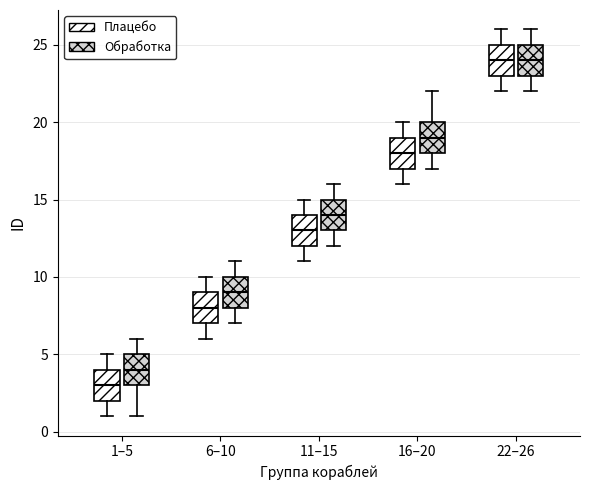

Reading left to right, transcribe this box plot: for each box, give where its median line is, the range the box spans, and where its two whiskers end, as read against the y-axis. The values are not printed on the chart, so give them approximately, as read against the axis.

1–5 (Плацебо): median 3, box 2 to 4, whiskers 1 to 5
1–5 (Обработка): median 4, box 3 to 5, whiskers 1 to 6
6–10 (Плацебо): median 8, box 7 to 9, whiskers 6 to 10
6–10 (Обработка): median 9, box 8 to 10, whiskers 7 to 11
11–15 (Плацебо): median 13, box 12 to 14, whiskers 11 to 15
11–15 (Обработка): median 14, box 13 to 15, whiskers 12 to 16
16–20 (Плацебо): median 18, box 17 to 19, whiskers 16 to 20
16–20 (Обработка): median 19, box 18 to 20, whiskers 17 to 22
22–26 (Плацебо): median 24, box 23 to 25, whiskers 22 to 26
22–26 (Обработка): median 24, box 23 to 25, whiskers 22 to 26